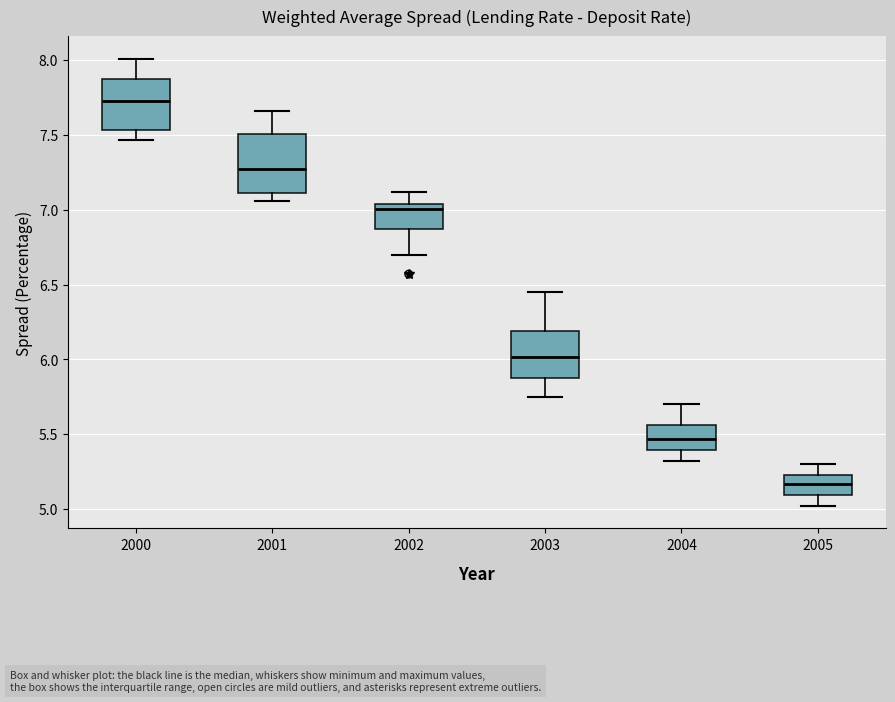

Reading left to right, read every box against the y-axis: the position of its median line, the range the box covers, and the ends of its whiskers. The values are not printed on the chart, so give them approximately, as read against the axis.

2000: median 7.75, box 7.55 to 7.85, whiskers 7.45 to 8.00
2001: median 7.30, box 7.10 to 7.50, whiskers 7.05 to 7.65
2002: median 7.00, box 6.85 to 7.05, whiskers 6.70 to 7.10
2003: median 6.00, box 5.85 to 6.20, whiskers 5.75 to 6.45
2004: median 5.45, box 5.40 to 5.55, whiskers 5.30 to 5.70
2005: median 5.15, box 5.10 to 5.25, whiskers 5.00 to 5.30